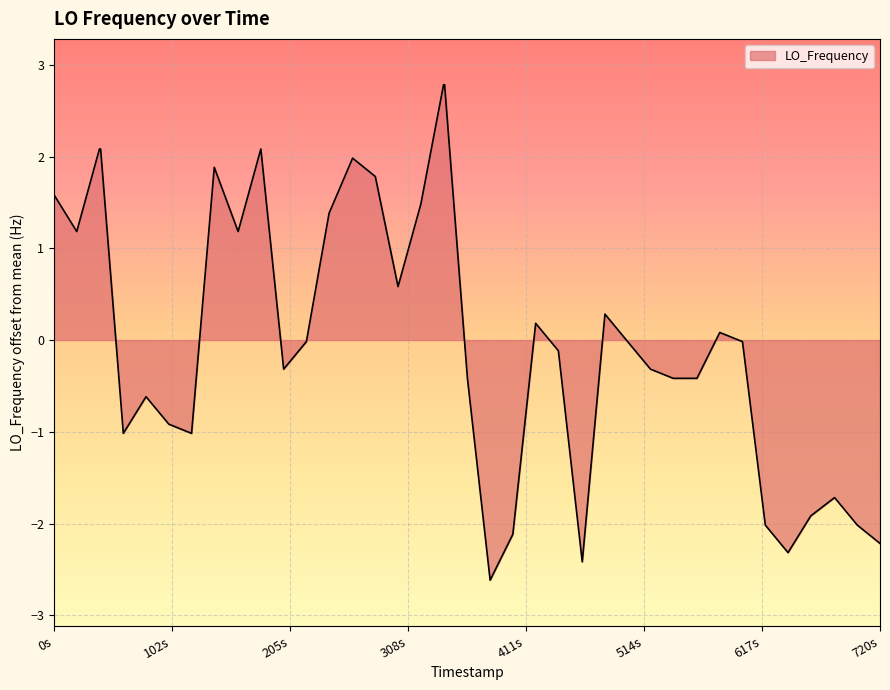

What is the greatest value displayed?

2.8